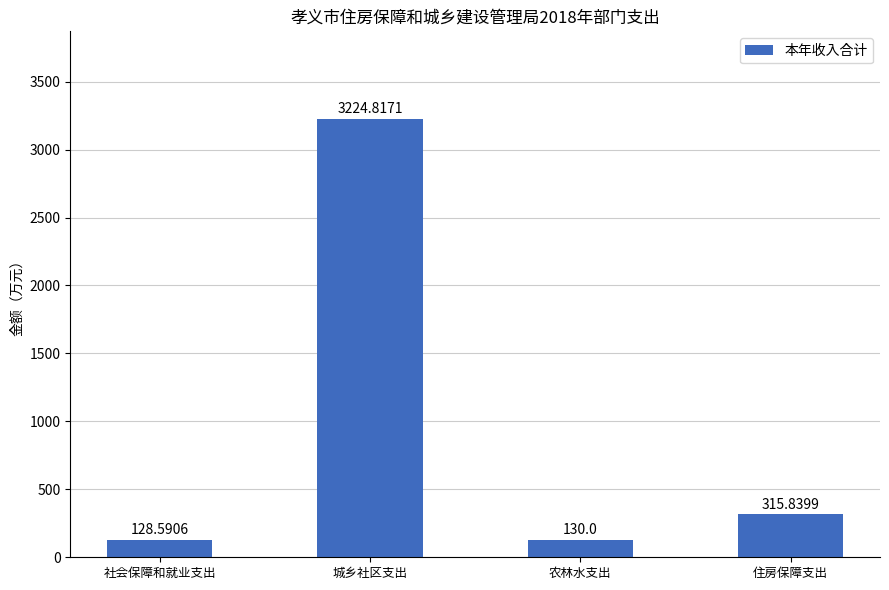

Approximately how many times larger is the value at 农林水支出 compared to 社会保障和就业支出?

1.0